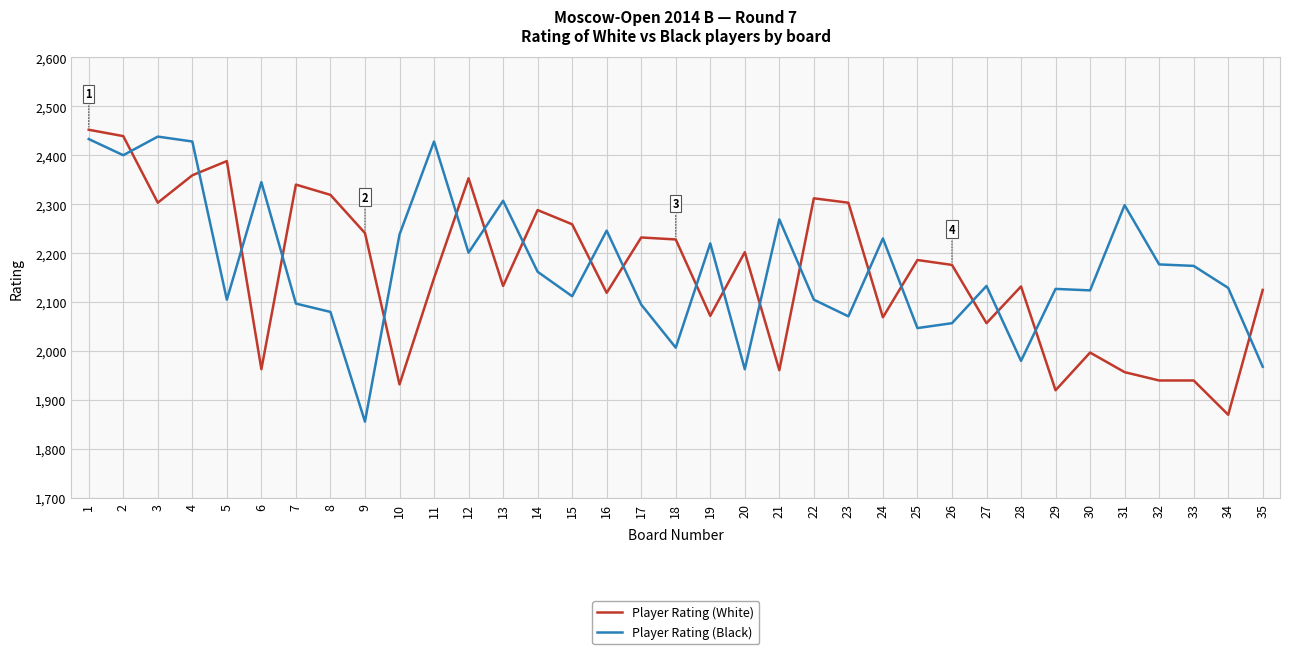

What is the difference between the highest and lowest values at 6?

382